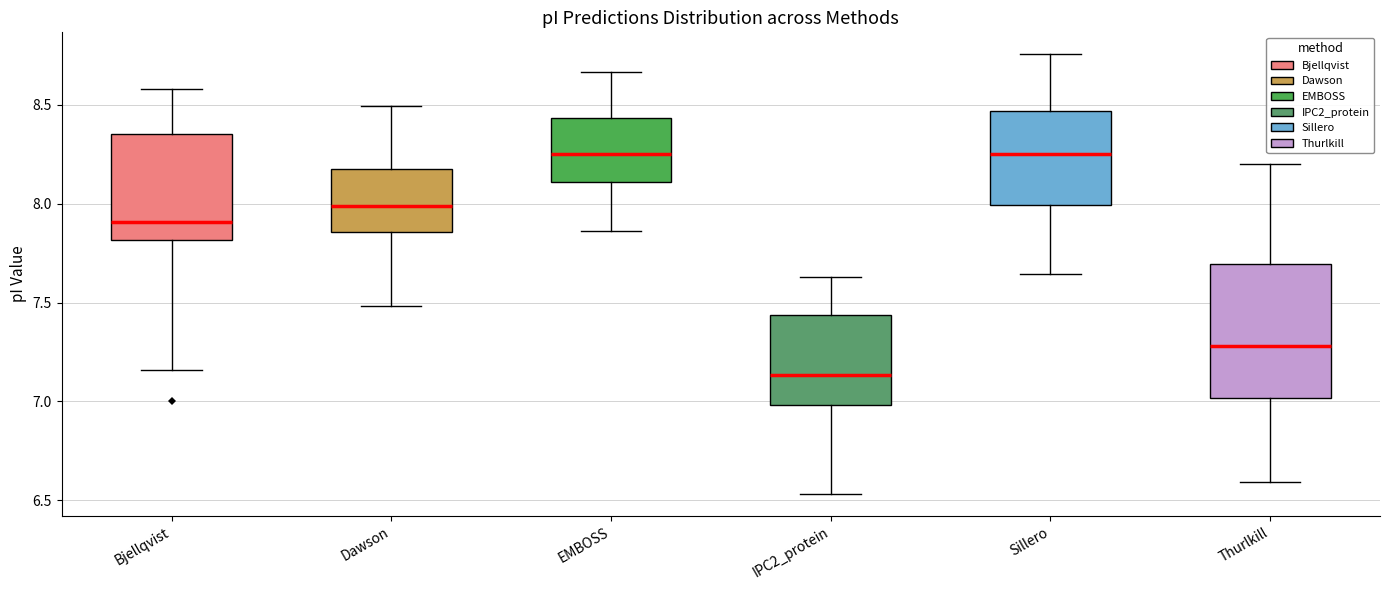

Reading left to right, transcribe this box plot: for each box, give where its median line is, the range the box spans, and where its two whiskers end, as read against the y-axis. The values are not printed on the chart, so give them approximately, as read against the axis.

Bjellqvist: median 7.90, box 7.80 to 8.35, whiskers 7.15 to 8.60
Dawson: median 8.00, box 7.85 to 8.20, whiskers 7.50 to 8.50
EMBOSS: median 8.25, box 8.10 to 8.45, whiskers 7.85 to 8.65
IPC2_protein: median 7.15, box 7.00 to 7.45, whiskers 6.55 to 7.65
Sillero: median 8.25, box 8.00 to 8.45, whiskers 7.65 to 8.75
Thurlkill: median 7.30, box 7.00 to 7.70, whiskers 6.60 to 8.20